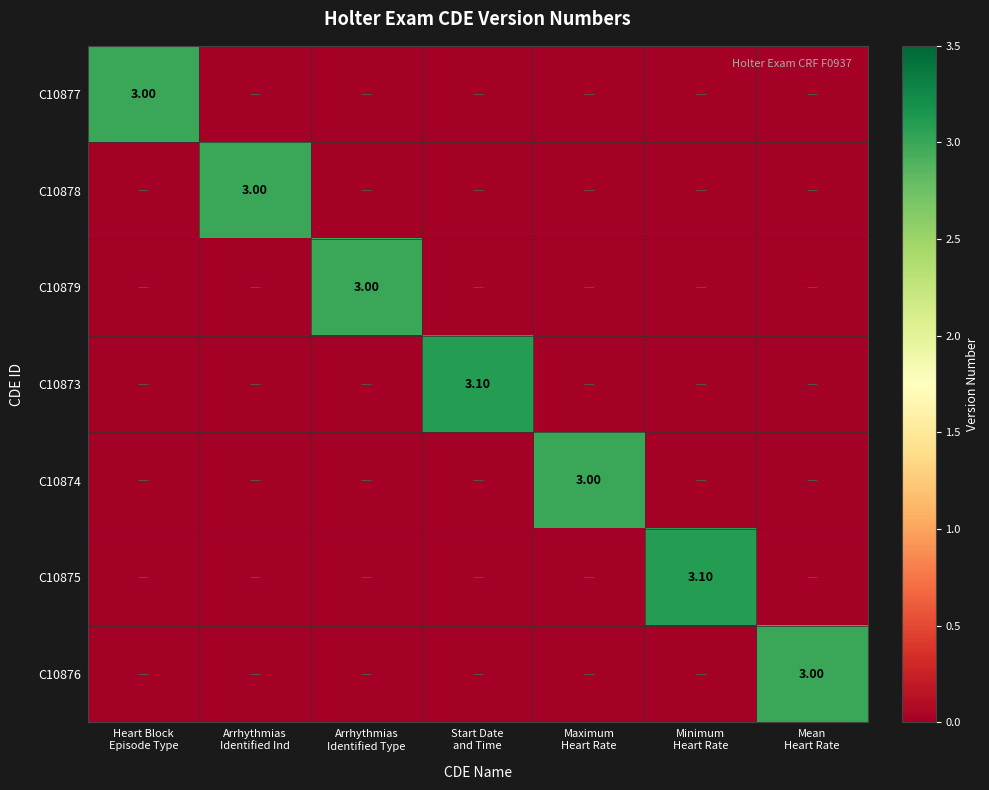

Which series has the widest spread of values?

C10873